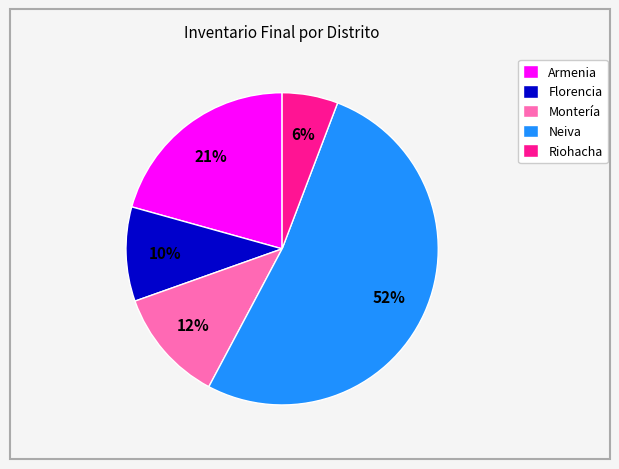

Is it true that Riohacha is 20% of the pie?

False